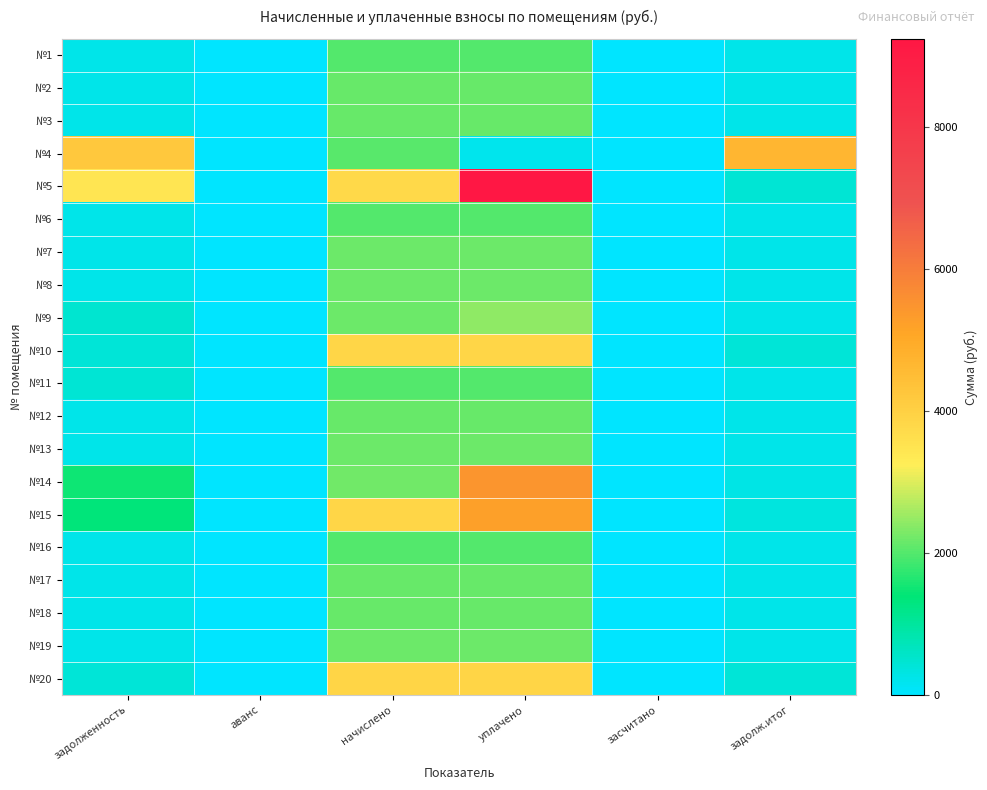

Rank the series at задолженность from lowest to highest value.

№1, №16, №6, №2, №17, №3, №18, №12, №8, №13, №7, №19, №10, №20, №11, №9, №15, №14, №5, №4